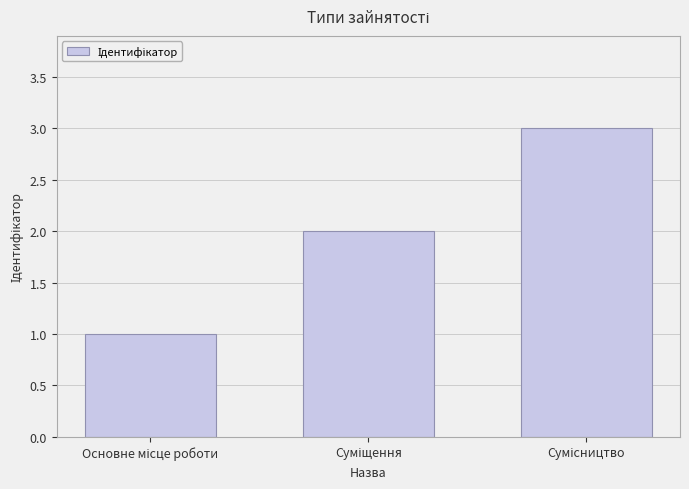

What is the sum of all values?

6